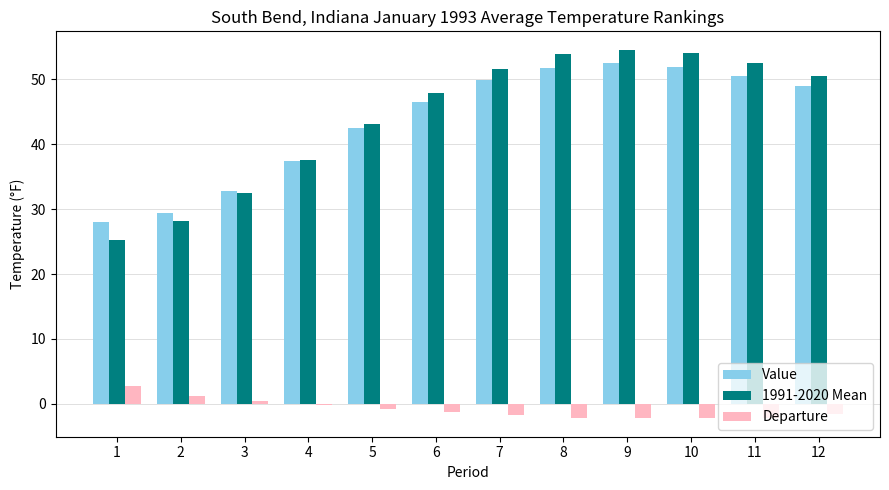

Between 1 and 11, which series saw the biggest shift?

1991-2020 Mean